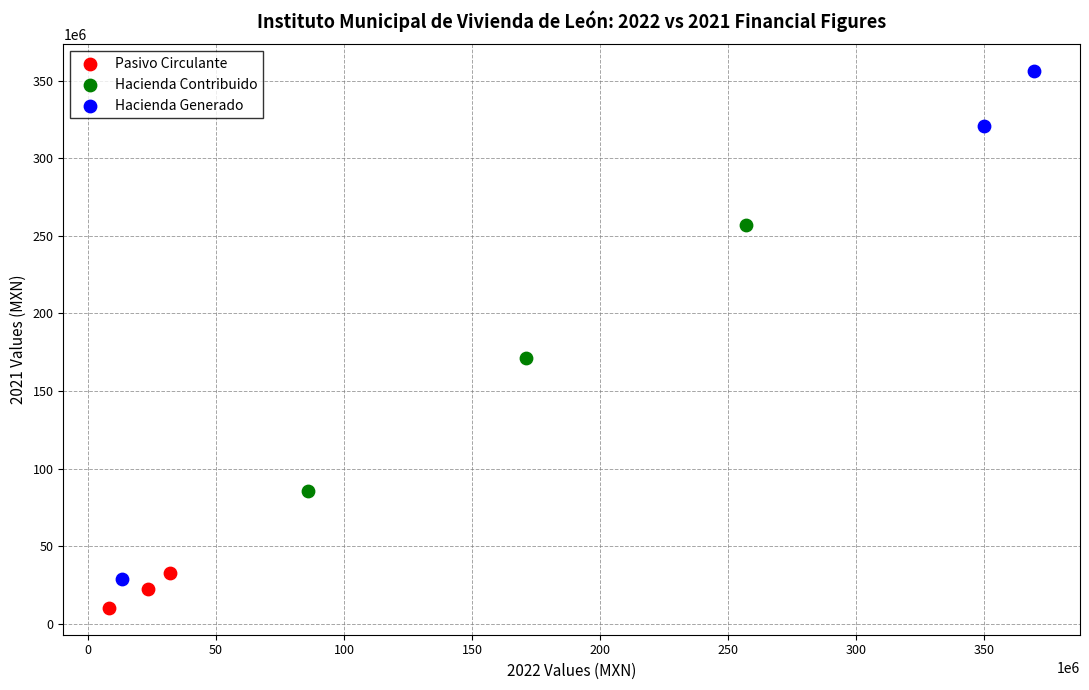

Which series has the largest Y range (max minus min)?

Hacienda Generado